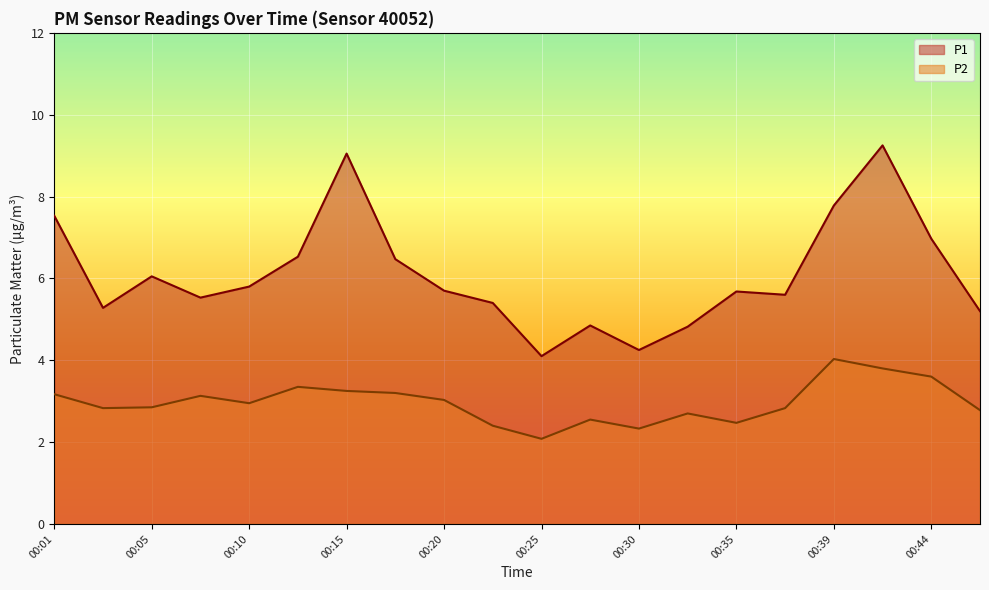

What is the difference between the P2 values at 00:18 and 00:05?

0.4